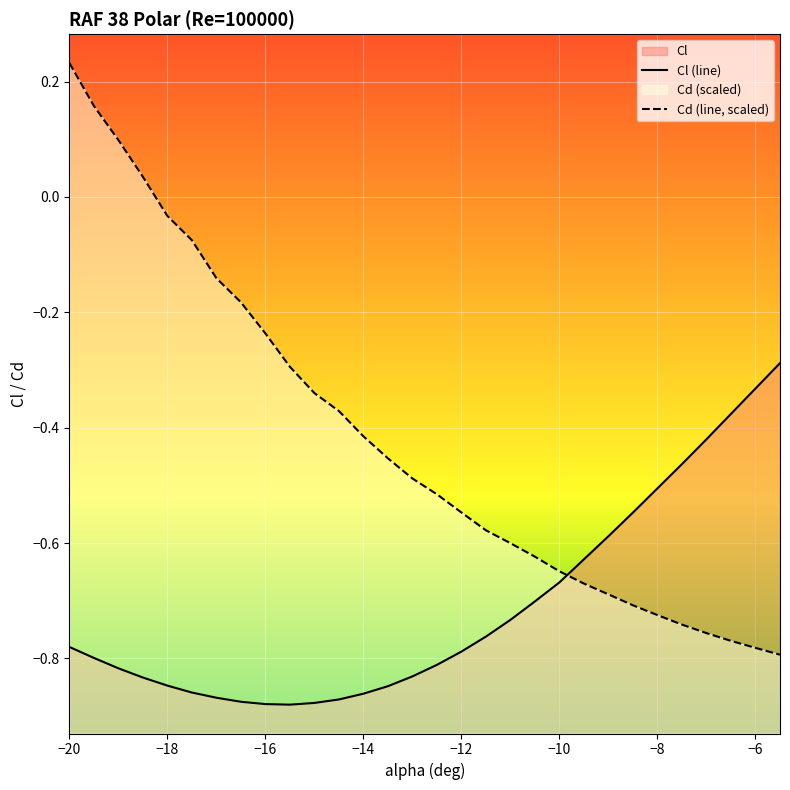

What is the total value across all series at -19.5?

-0.6